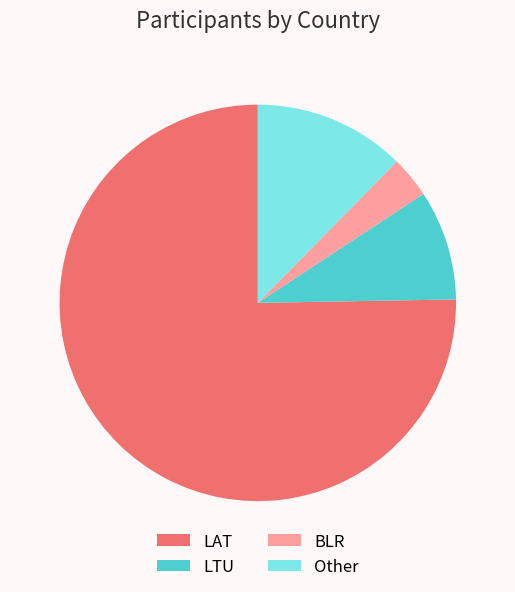

The LTU slice represents 1% of the pie. True or false?

False